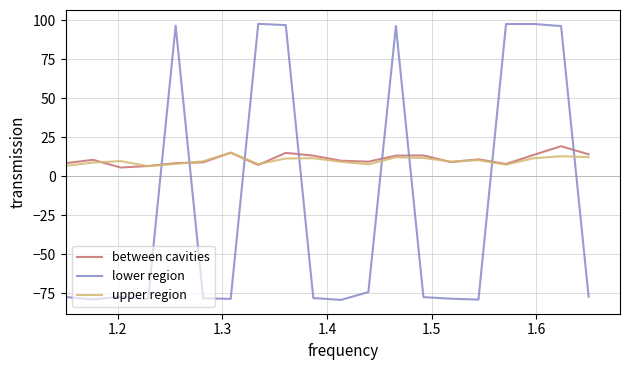

What is the highest value of the upper region series?

15.0